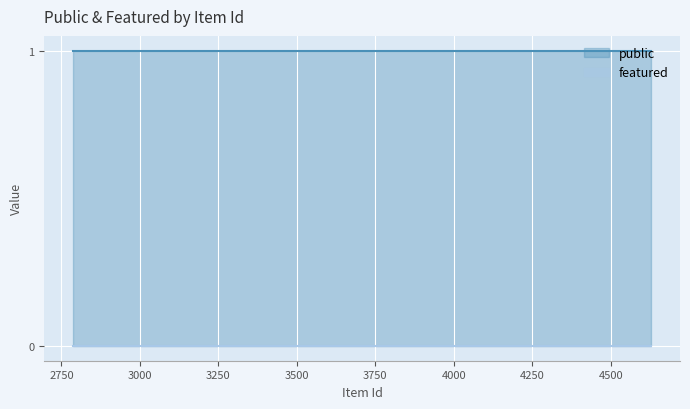

True or false: public and featured cross at least once.

False